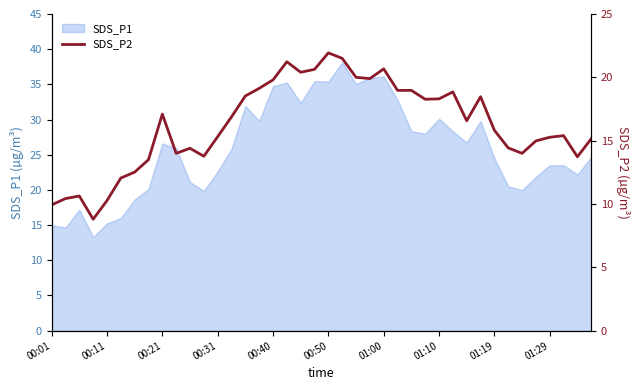

Is it true that SDS_P1 equals 12.1 at 01:19?

False